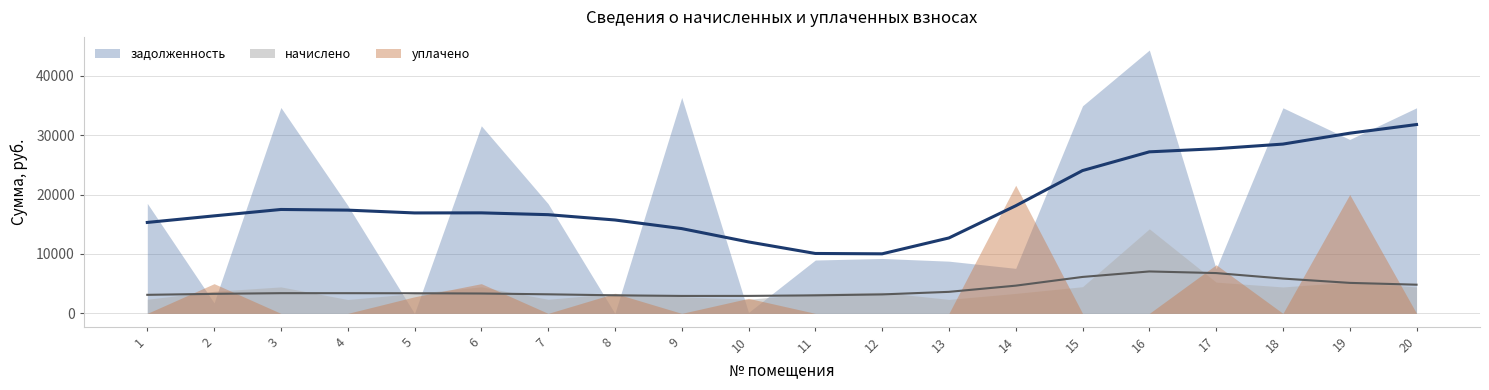

What is the spread (max minus min) of values at 12?

9240.0